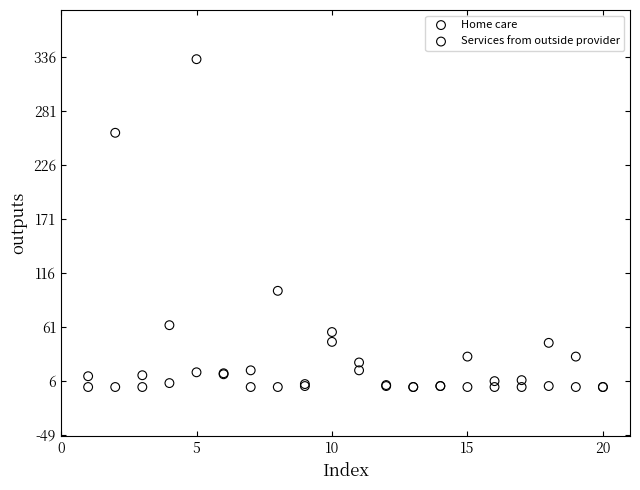

In the Home care series, what Y value is closest to 167?

98